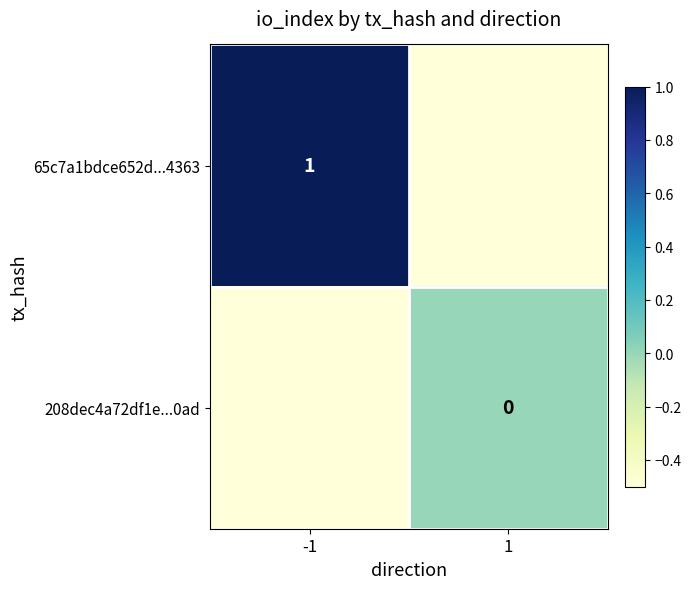

The value of 65c7a1bdce652d...4363 at -1 is 1.0. True or false?

True